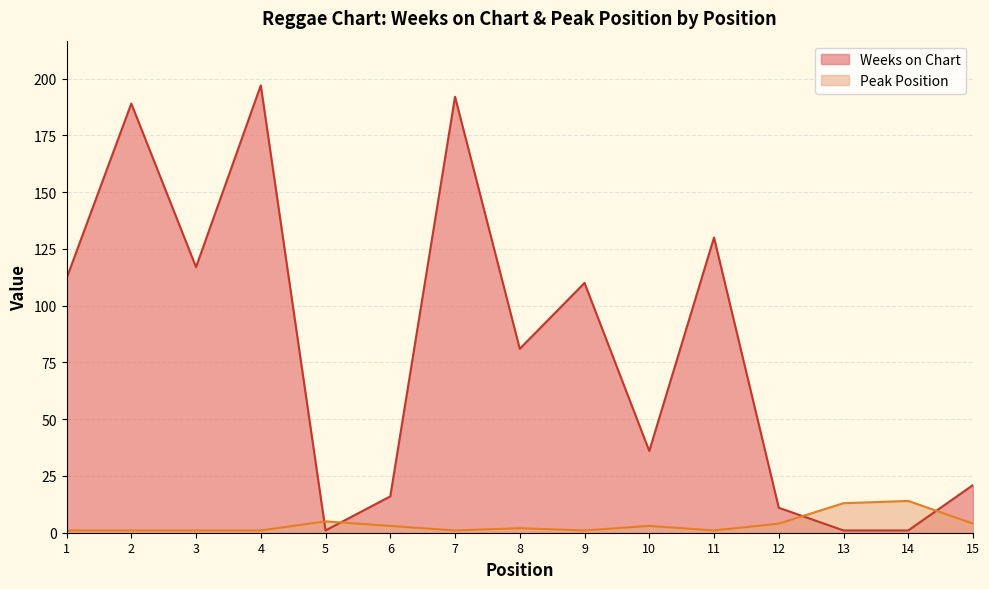

Rank the series by their average value, from highest to lowest.

Weeks on Chart, Peak Position